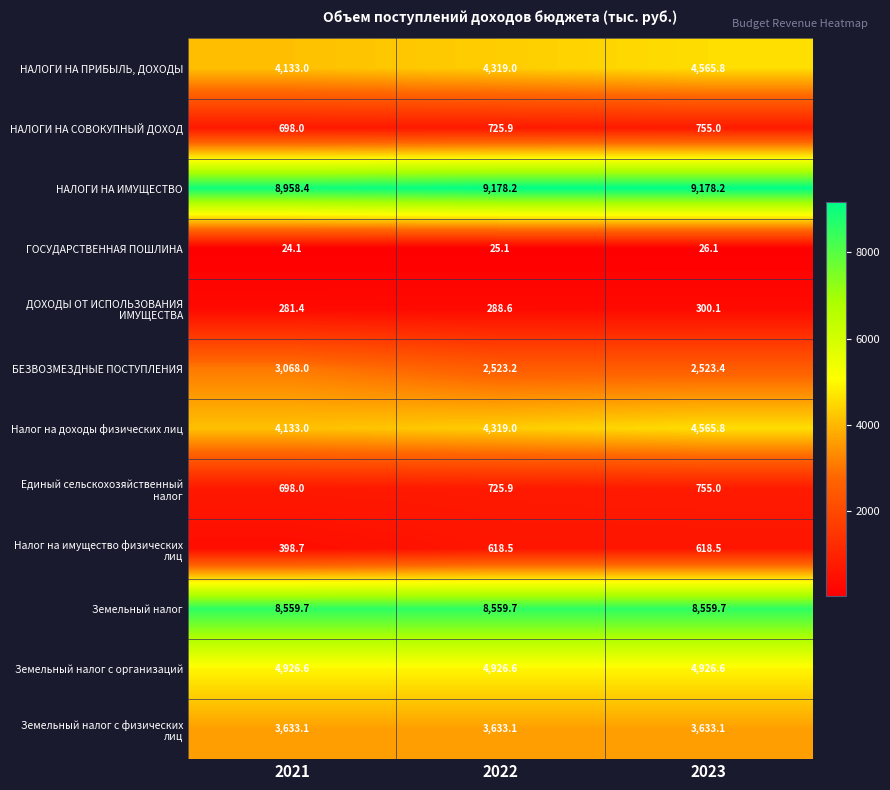

List the labels in order of Налог на доходы физических лиц value, smallest first.

2021, 2022, 2023